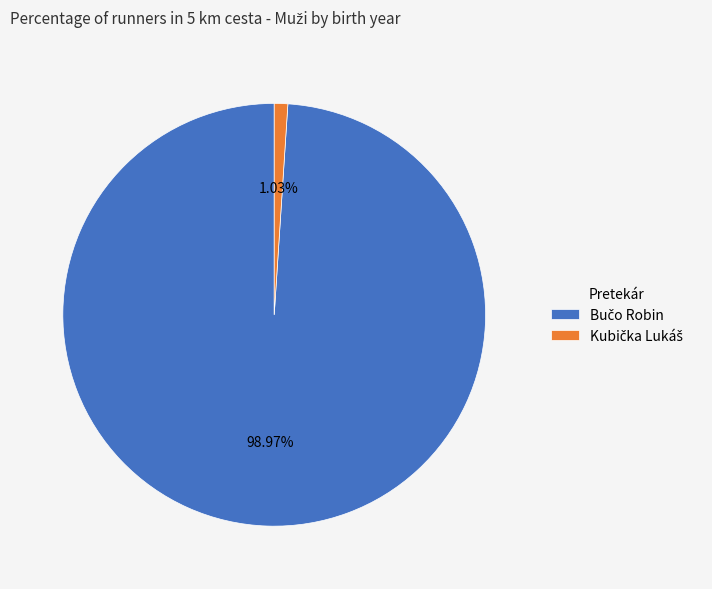

Does any single category account for the majority?

Yes